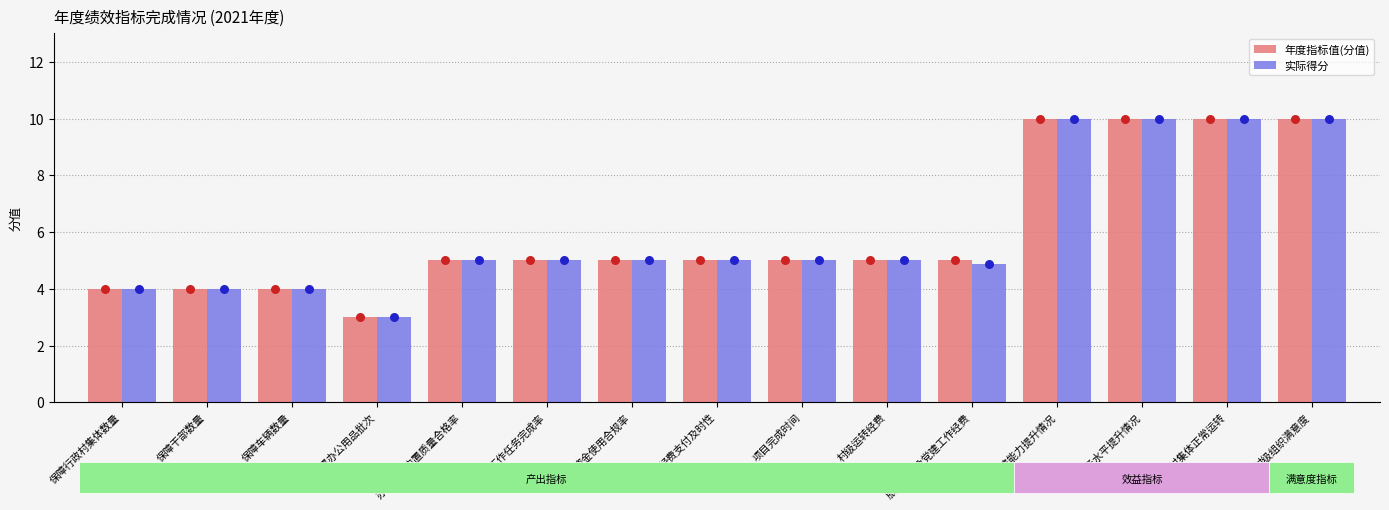

At which category is the sum across all series the highest?

业务保障能力提升情况